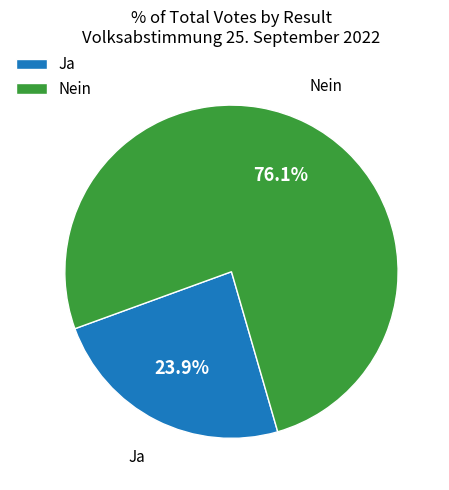

True or false: Nein accounts for 76% of the total.

True